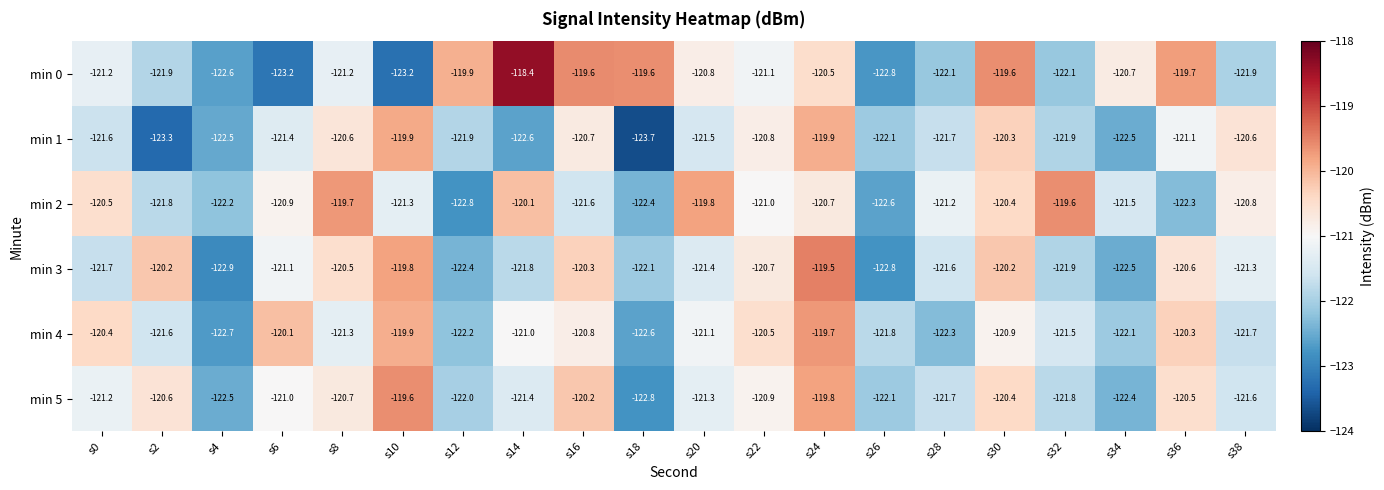

Which series has the largest range (max minus min)?

min 0